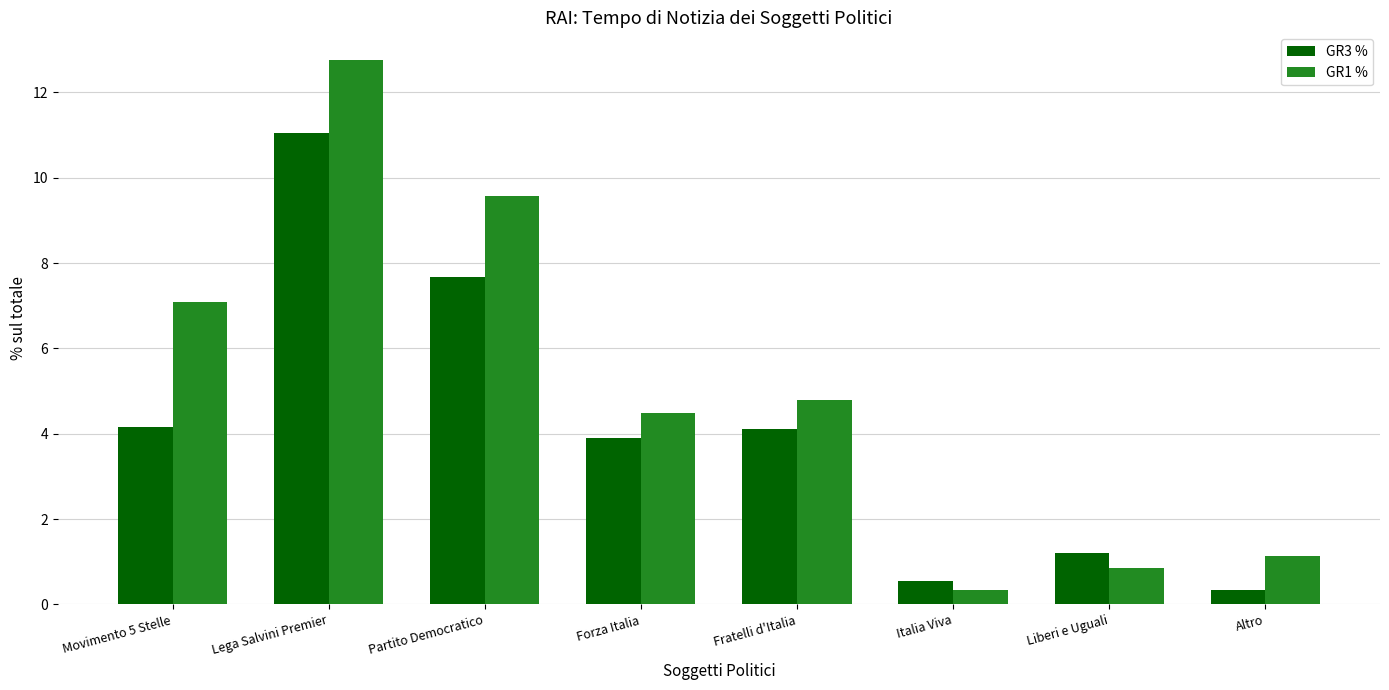

What is the label of the 6th bar from the right?

Partito Democratico